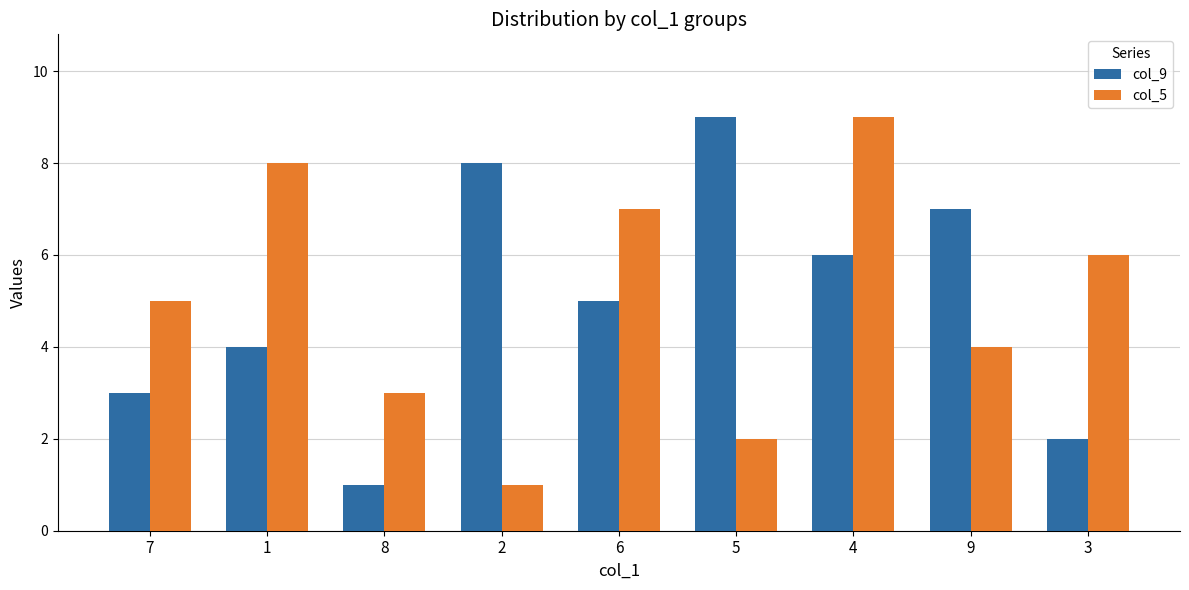

How many bars are there in each group?

2